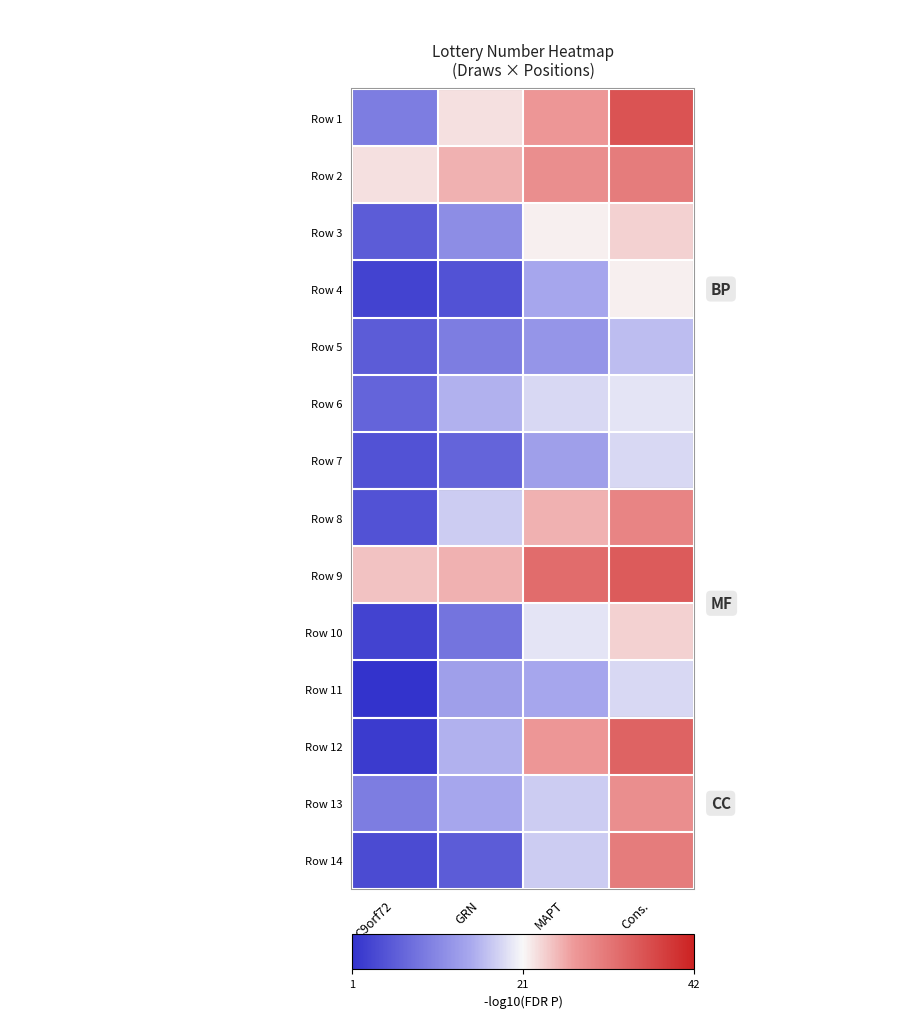

At how many categories does at least one series exceed 15?

4